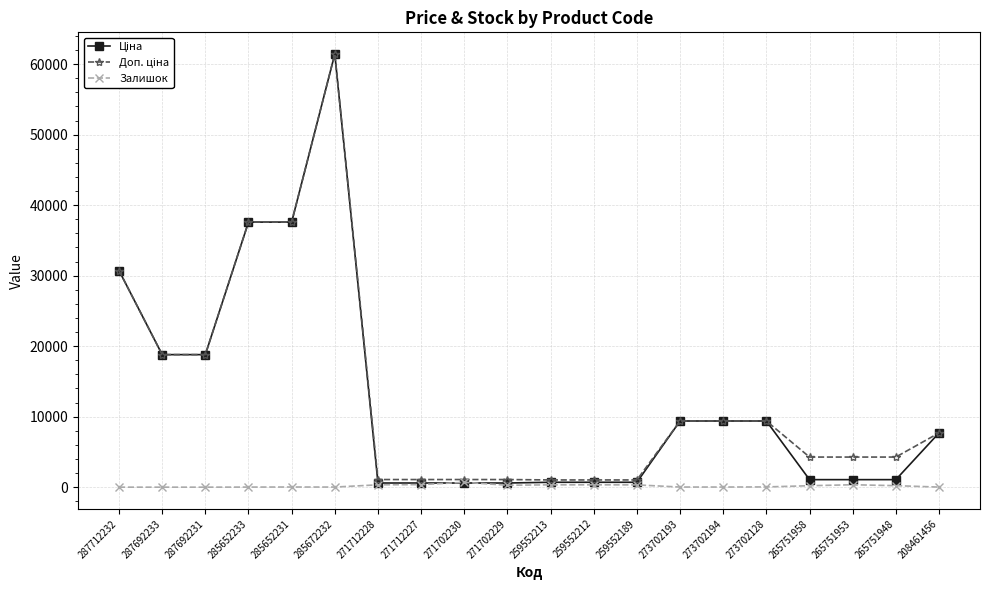

True or false: Залишок has more than 2 points higher than both neighbors.

True